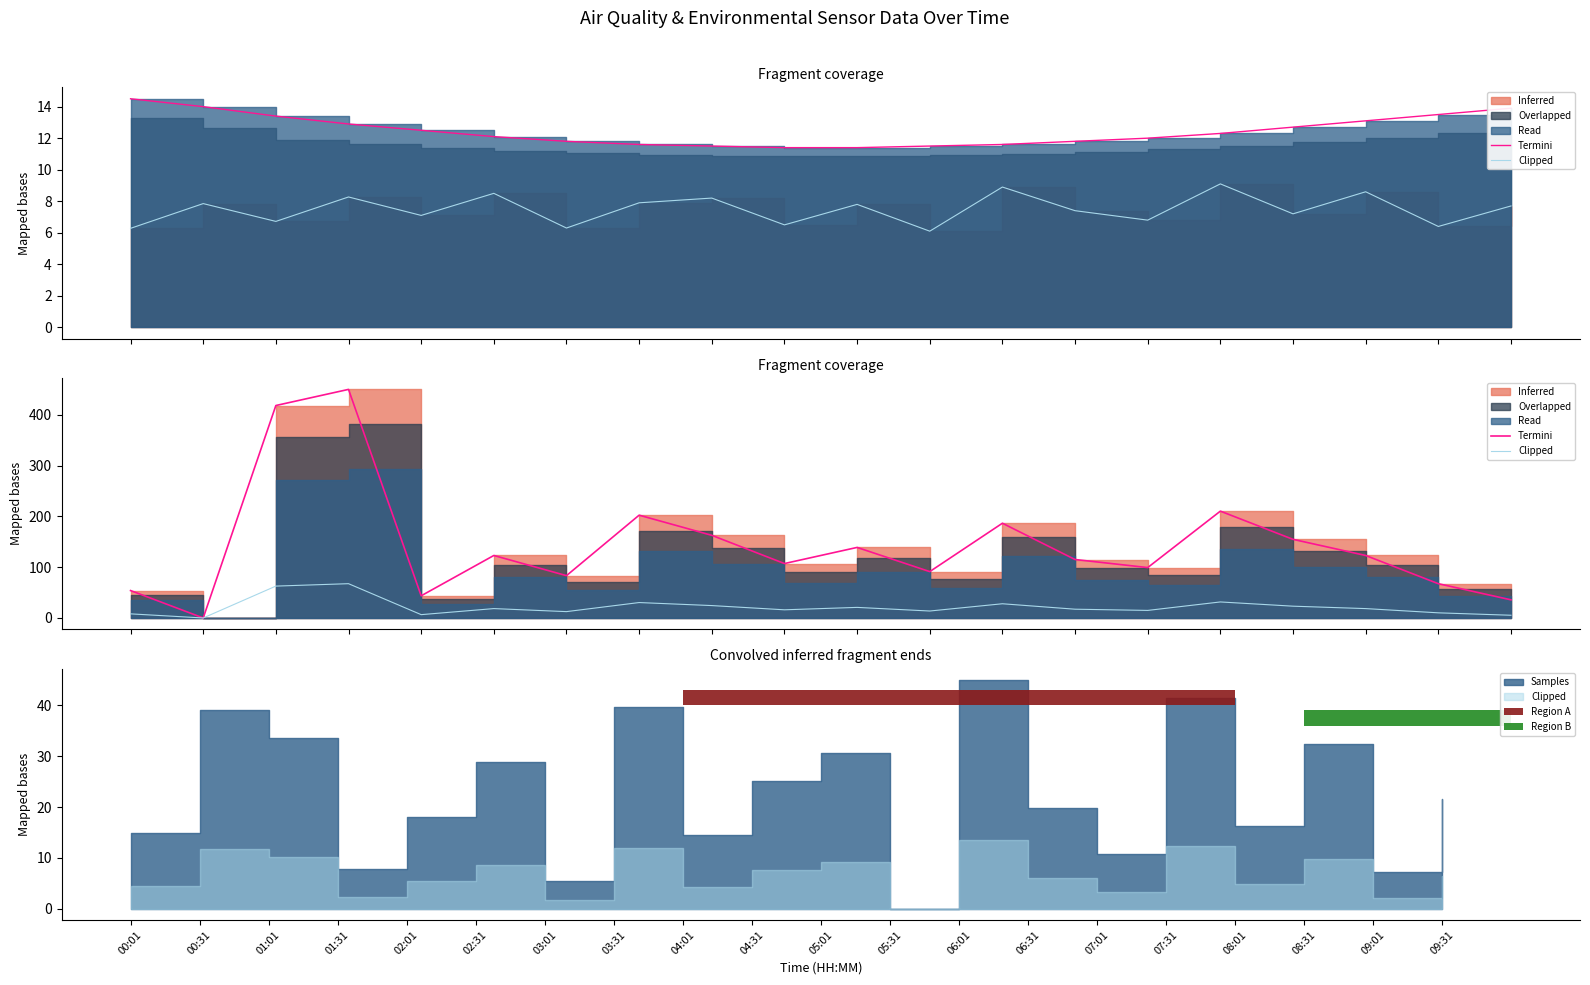

What is the average value of the Termini series?

143.3